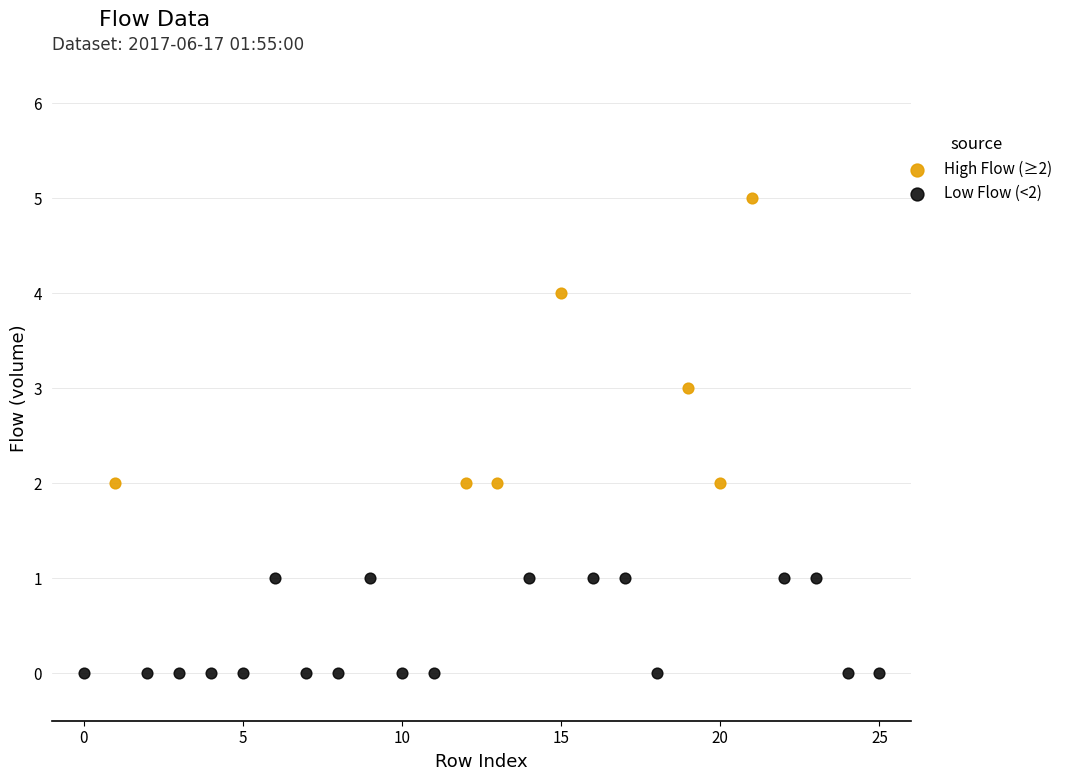

Which series reaches the maximum Y coordinate?

High Flow (≥2)